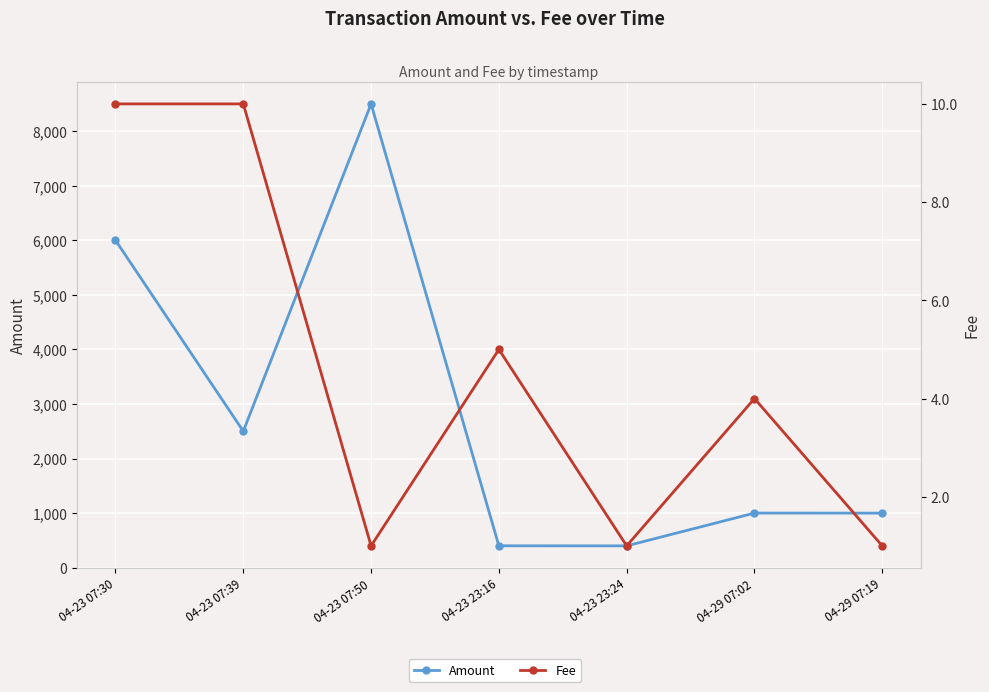

What is the minimum value shown in the chart?

1